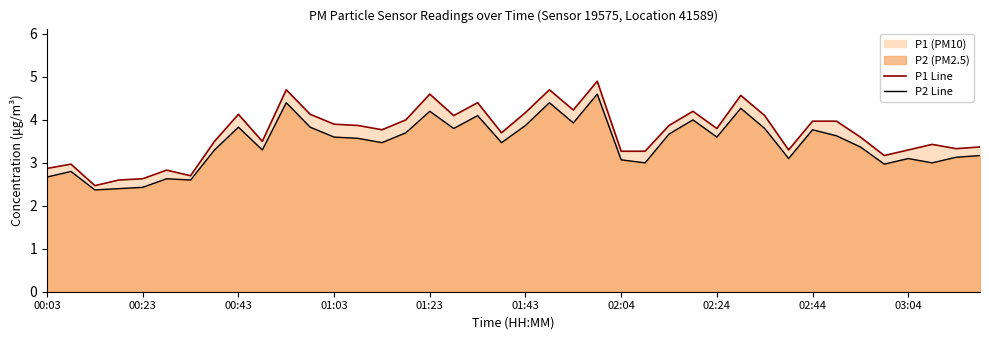

Which series has the widest spread of values?

P1 Line